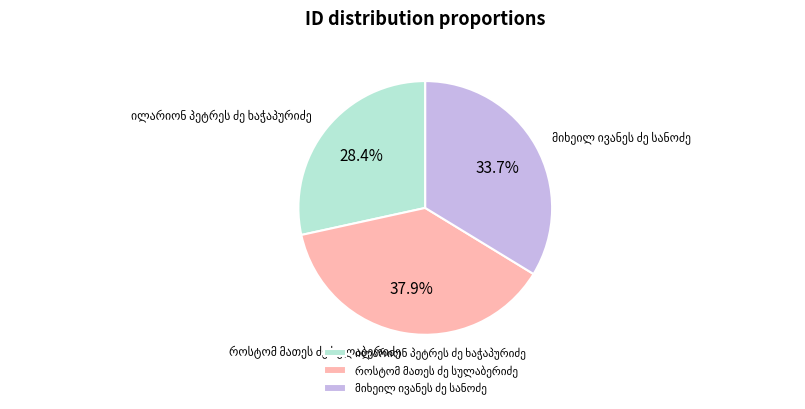

Is there any slice that represents more than half of the pie?

No